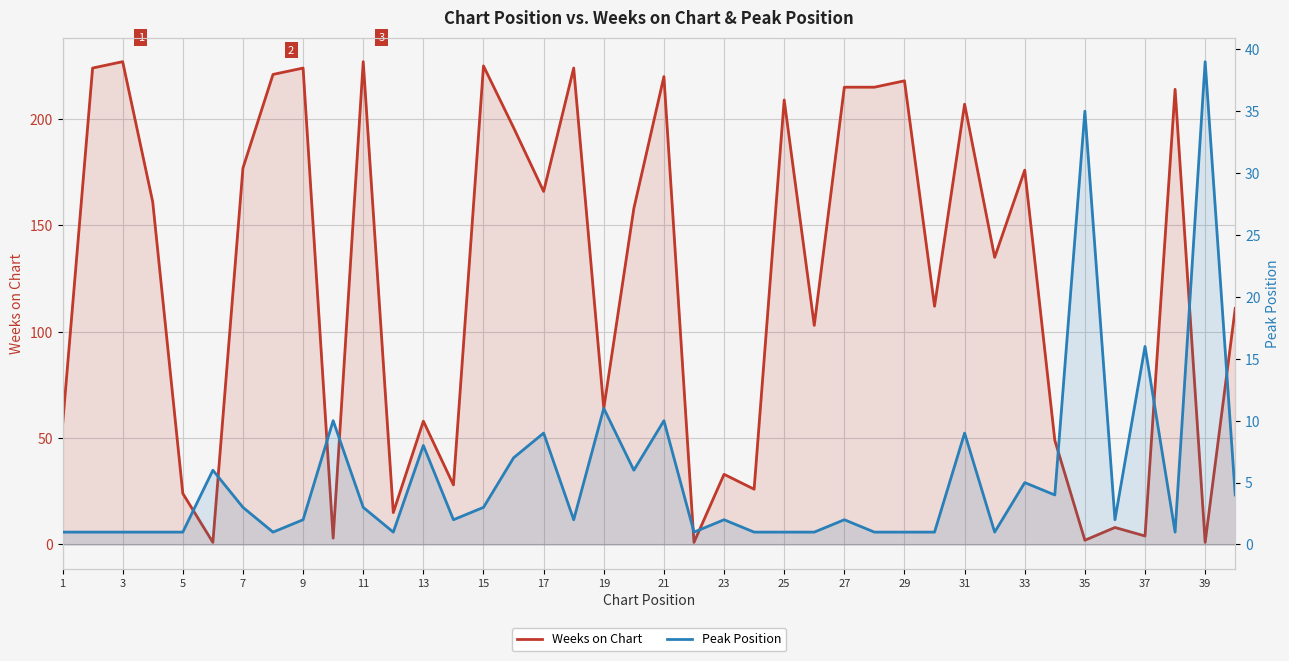

What is the average value of the Peak Position series?

5